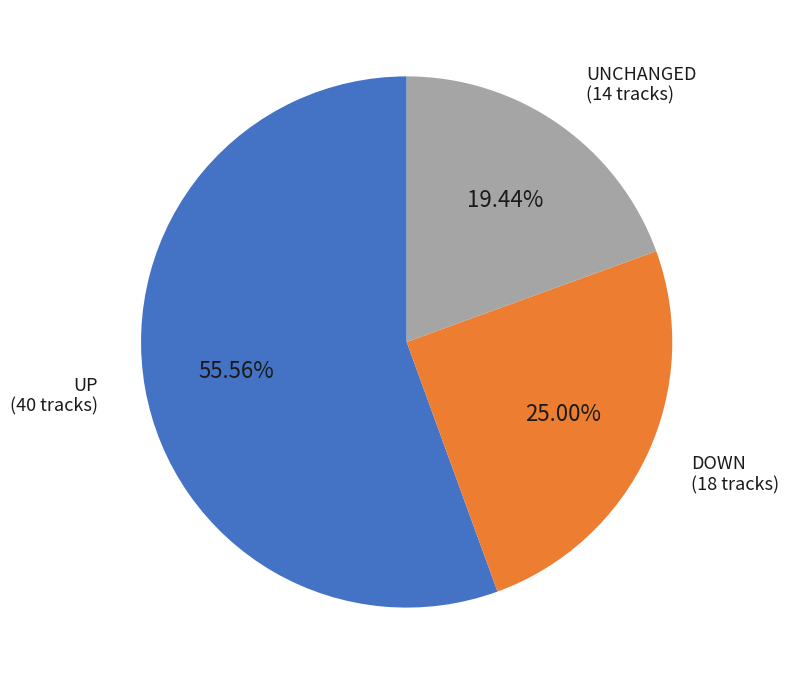

Is there any slice that represents more than half of the pie?

Yes